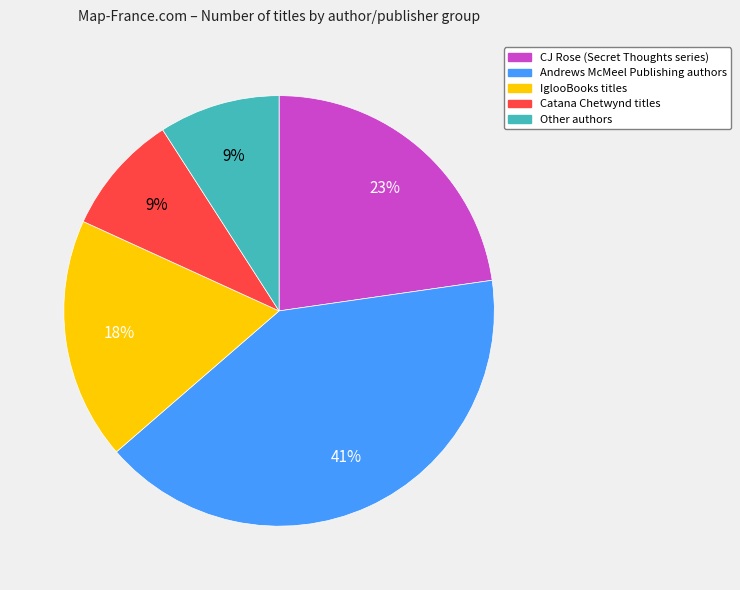

Is it true that IglooBooks is 26% of the pie?

False